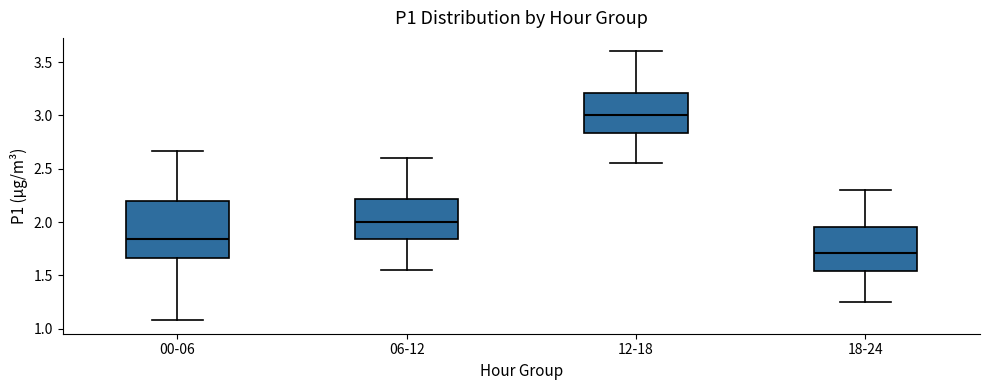

Which box has the highest median line?

12-18